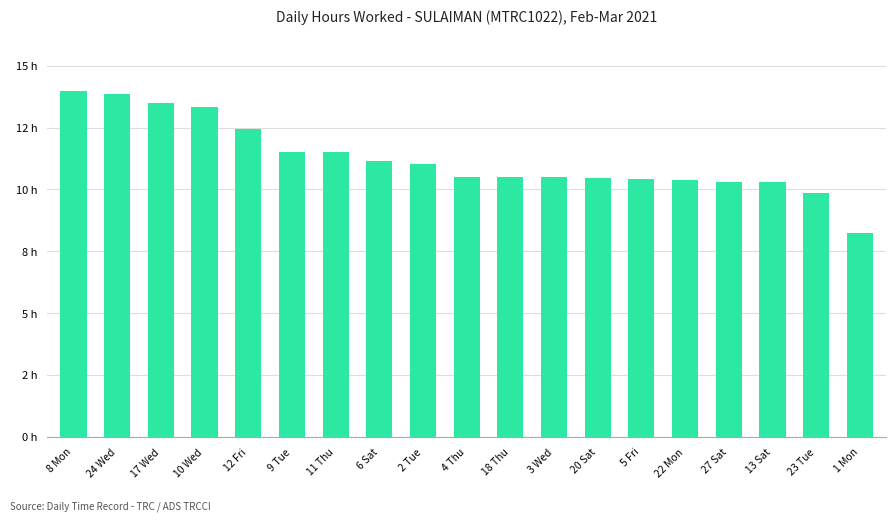

What is the label of the 15th bar from the left?

22 Mon